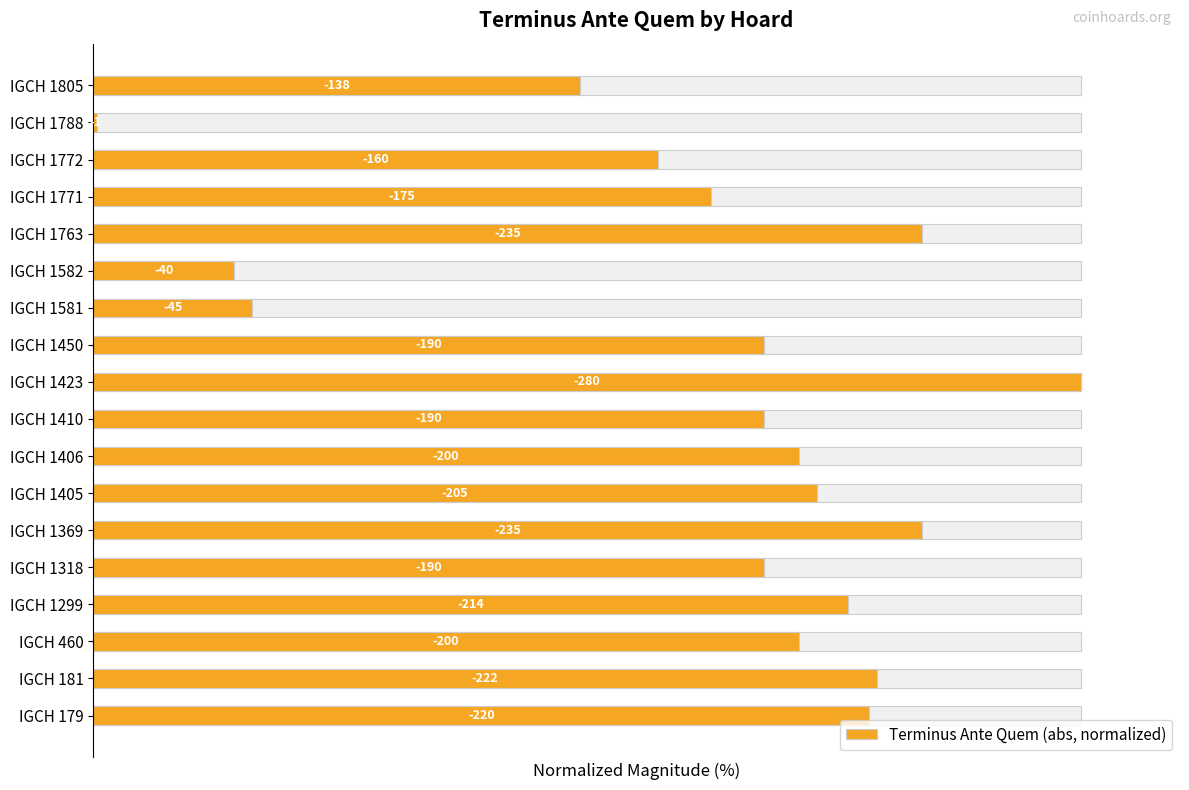

Is it true that the value at IGCH 460 is 71.4?

True